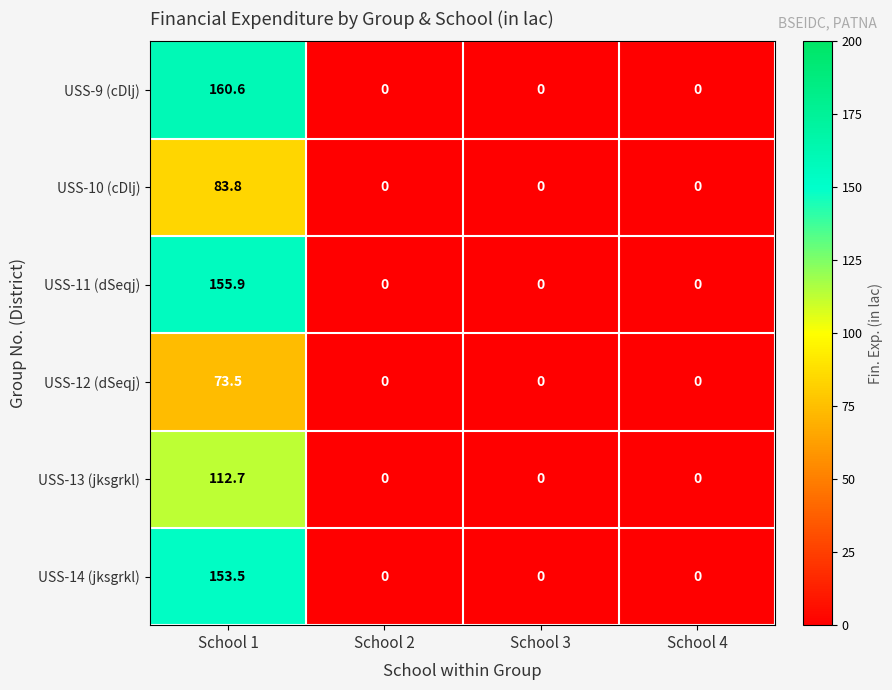

What is the difference between the USS-10 (cDlj) values at School 2 and School 1?

83.8